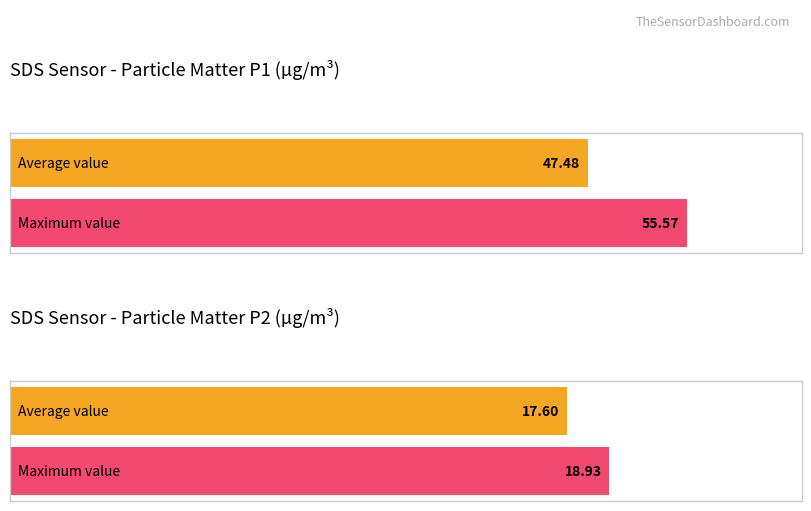

The value of SDS_P1 at 00:06 is 55.6. True or false?

True